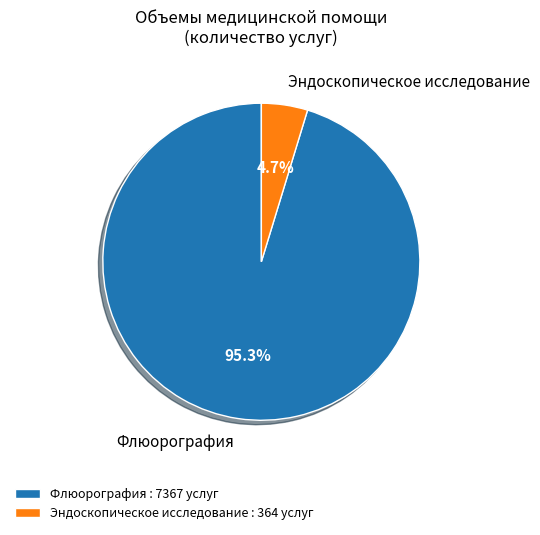

Which slice is the largest?

Флюорография